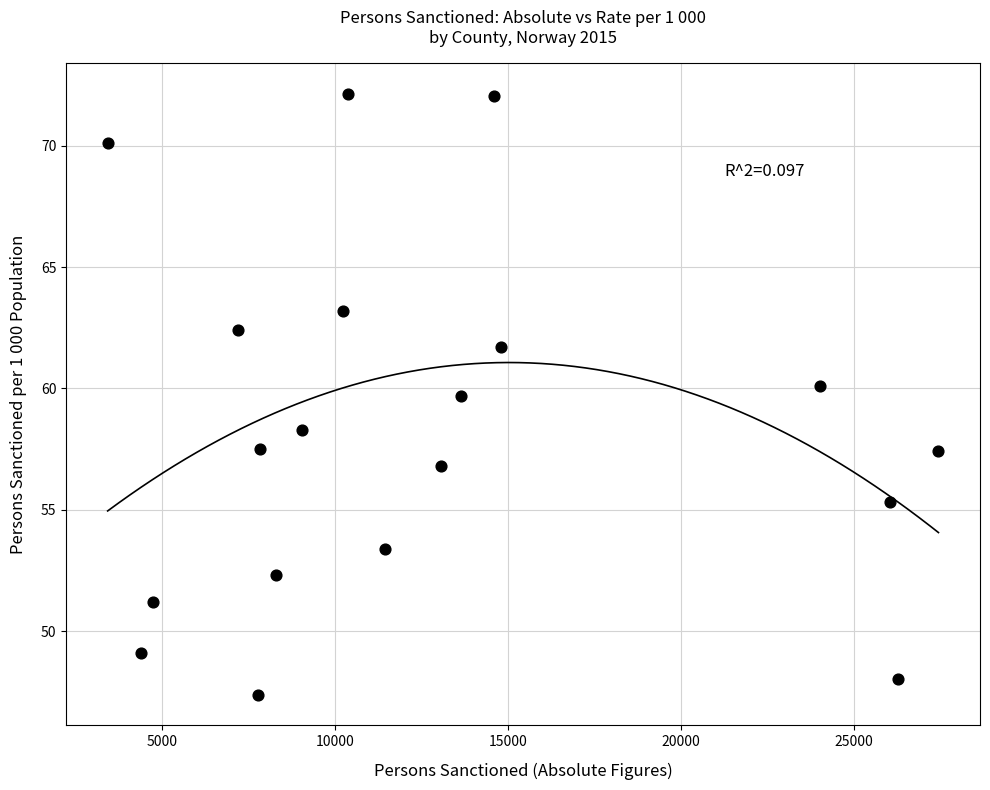

What is the range of X values (max minus min)?

23996.0